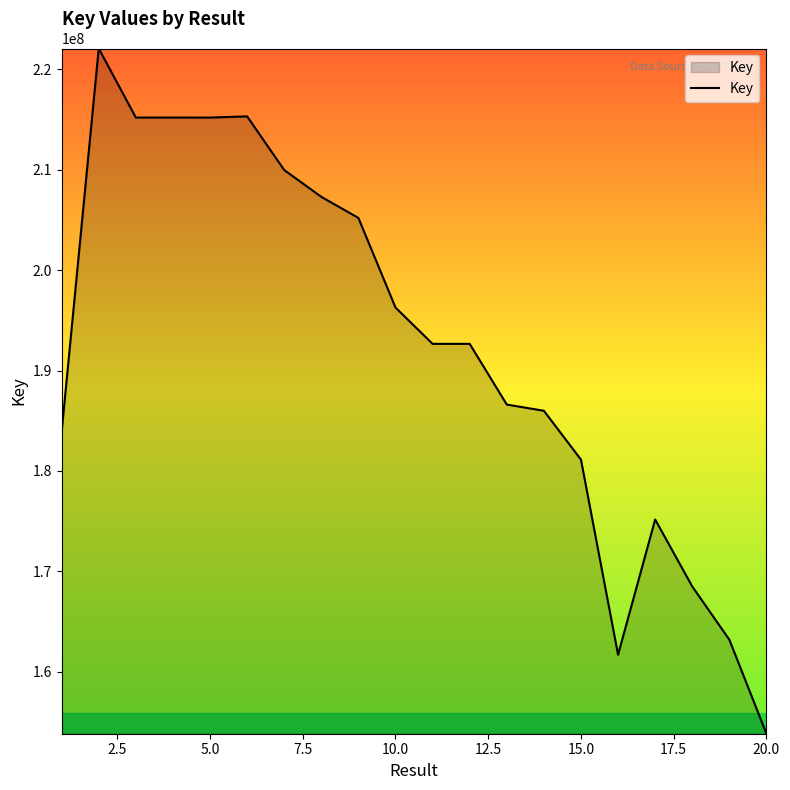

What is the smallest value displayed?

153844867